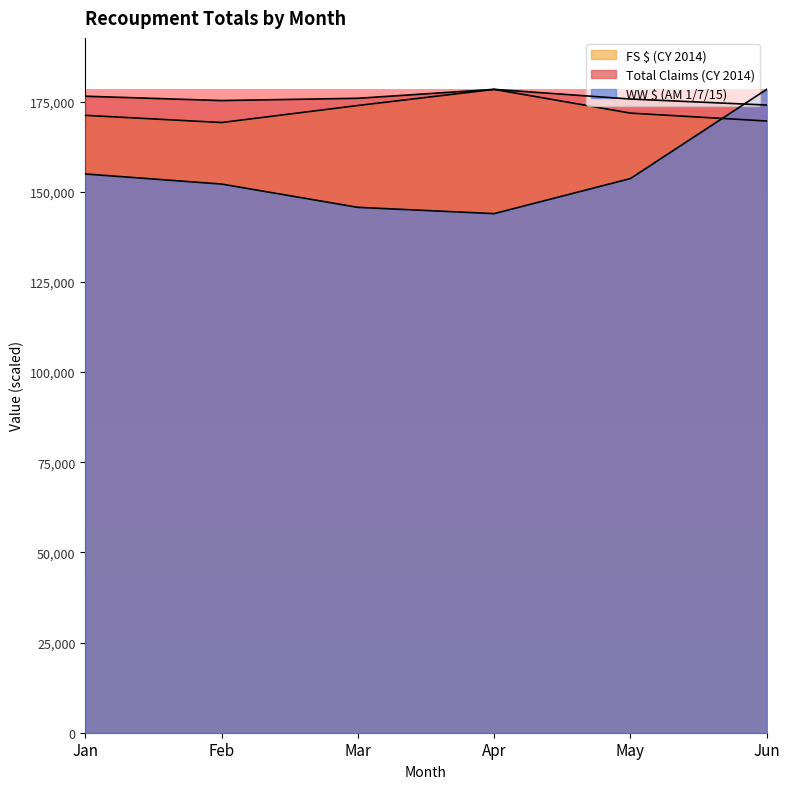

At which label does Total Claims (CY 2014) first exceed 175922?

Jan